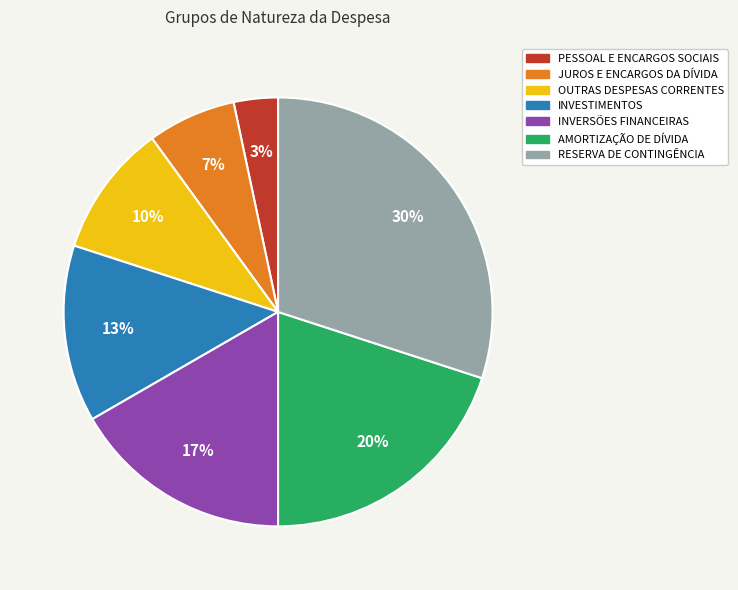

To the nearest percent, what portion does INVERSÕES FINANCEIRAS represent?

17%